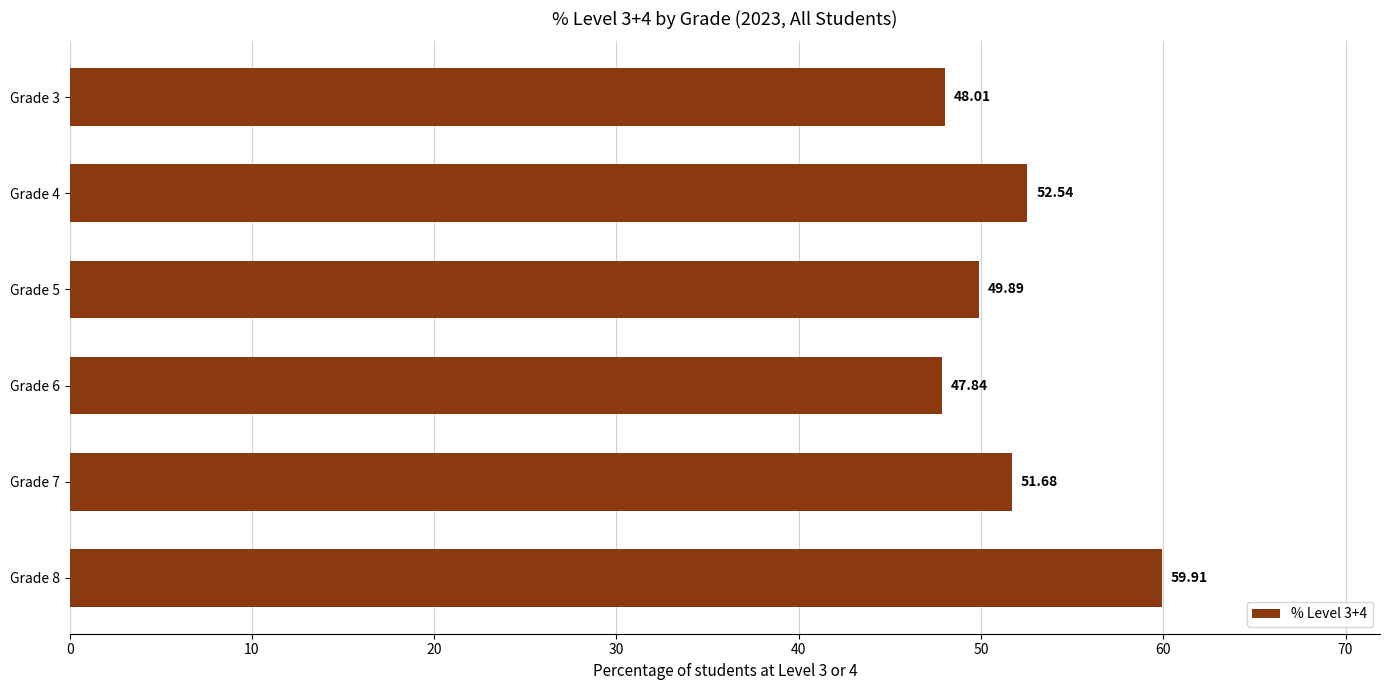

List the labels in order of value, largest first.

Grade 8, Grade 4, Grade 7, Grade 5, Grade 3, Grade 6